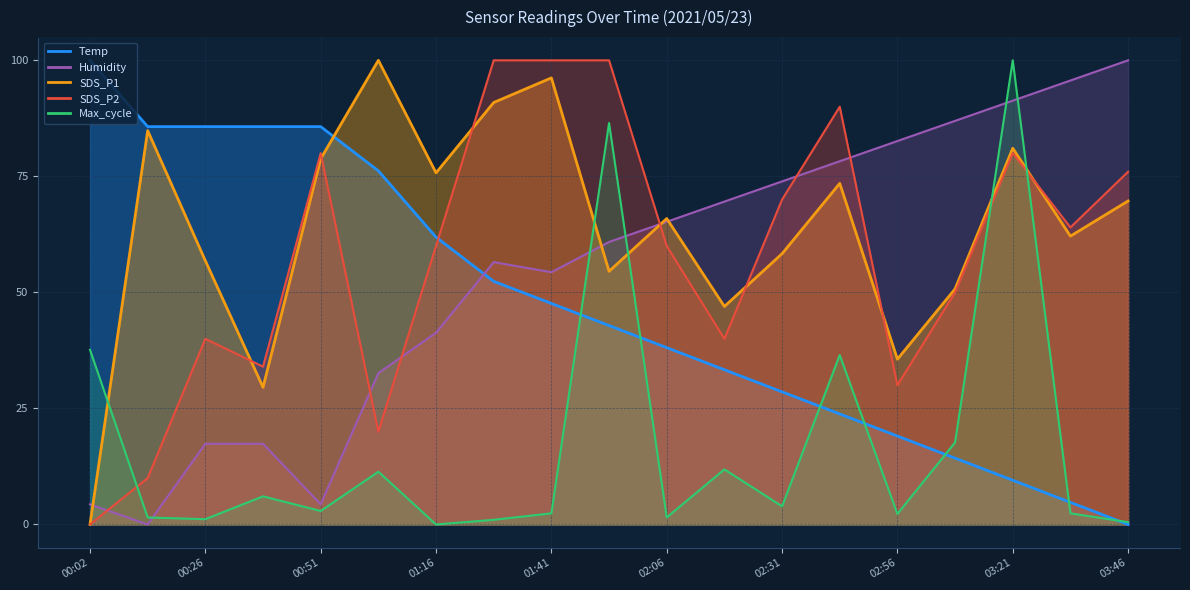

How many intersections are there between SDS_P1 and Max_cycle?

5